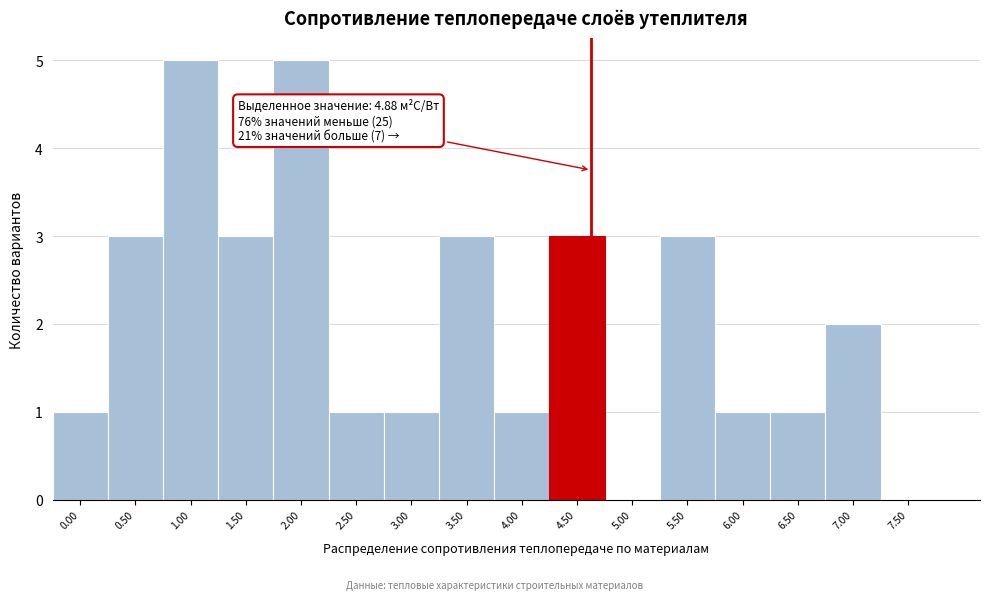

Reading right to left, extract all data points from this chart.

7.50=0	7.00=2	6.50=1	6.00=1	5.50=3	5.00=0	4.50=3	4.00=1	3.50=3	3.00=1	2.50=1	2.00=5	1.50=3	1.00=5	0.50=3	0.00=1